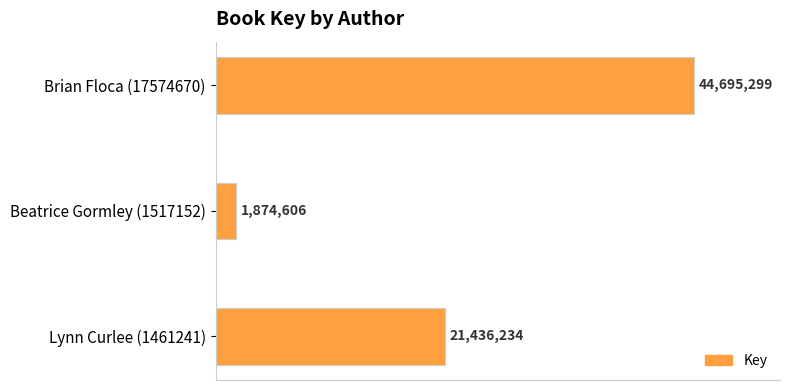

Are the bars horizontal?

Yes